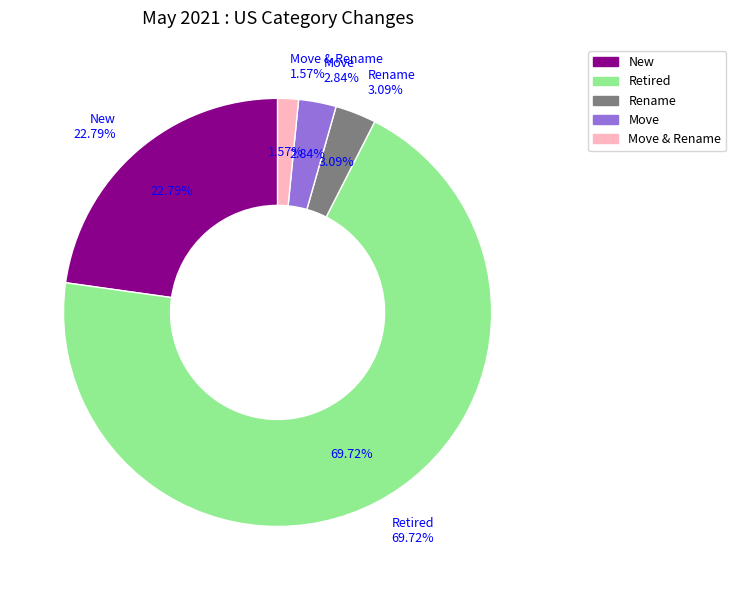

True or false: Rename accounts for 18% of the total.

False